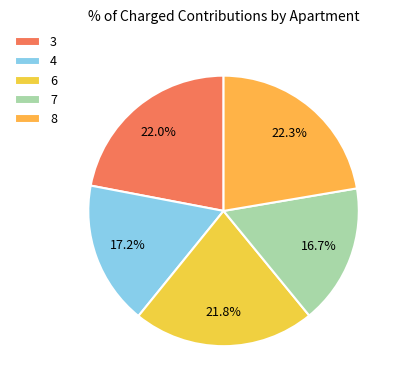

How many segments does this pie chart have?

5